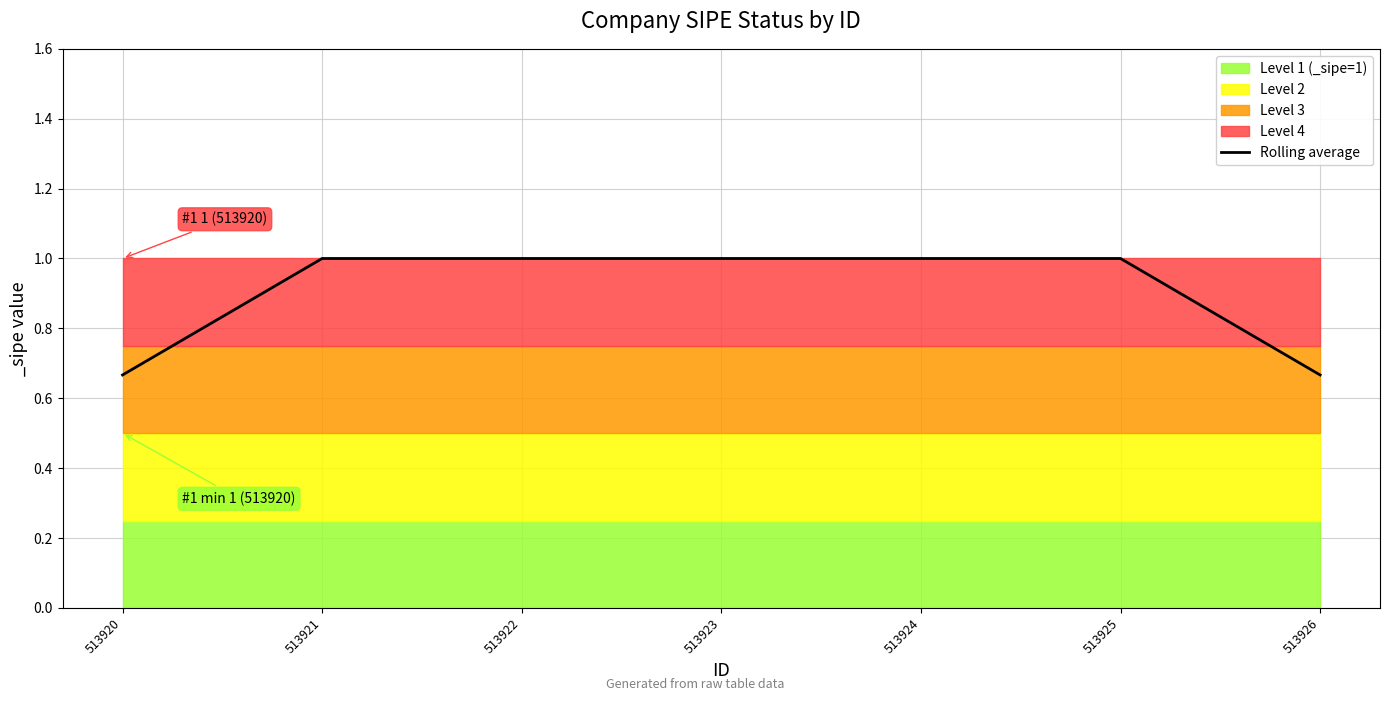

The chart shows a value of 0.7 at 513920. True or false?

True